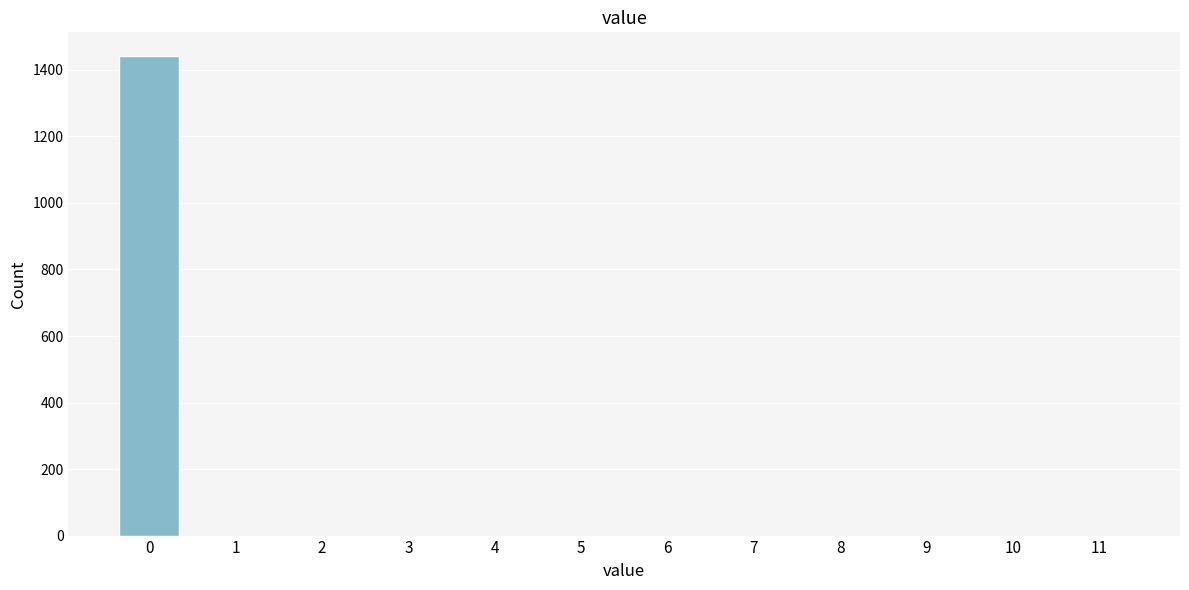

Reading right to left, list all the values displayed in this chart.

11=0	10=0	9=0	8=0	7=0	6=0	5=0	4=0	3=0	2=0	1=0	0=1441